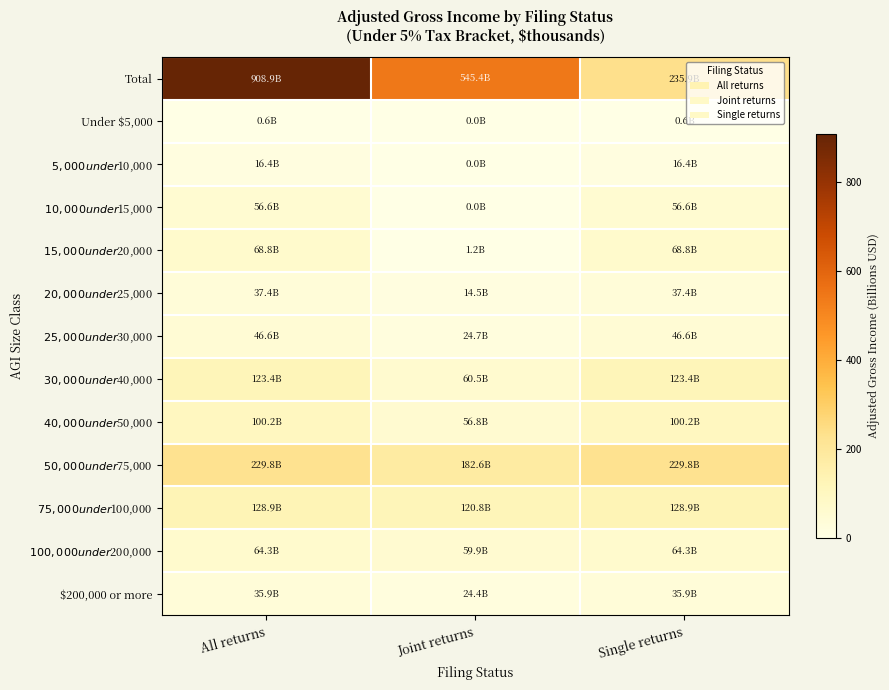

Reading right to left, extract all data points from this chart.

Total: Single returns=235.9	Joint returns=545.4	All returns=908.9
Under $5,000: Single returns=0.6	Joint returns=0.0	All returns=0.6
$5,000 under $10,000: Single returns=16.4	Joint returns=0.0	All returns=16.4
$10,000 under $15,000: Single returns=56.6	Joint returns=0.0	All returns=56.6
$15,000 under $20,000: Single returns=68.8	Joint returns=1.2	All returns=68.8
$20,000 under $25,000: Single returns=37.4	Joint returns=14.5	All returns=37.4
$25,000 under $30,000: Single returns=46.6	Joint returns=24.7	All returns=46.6
$30,000 under $40,000: Single returns=123.4	Joint returns=60.5	All returns=123.4
$40,000 under $50,000: Single returns=100.2	Joint returns=56.8	All returns=100.2
$50,000 under $75,000: Single returns=229.8	Joint returns=182.6	All returns=229.8
$75,000 under $100,000: Single returns=128.9	Joint returns=120.8	All returns=128.9
$100,000 under $200,000: Single returns=64.3	Joint returns=59.9	All returns=64.3
$200,000 or more: Single returns=35.9	Joint returns=24.4	All returns=35.9